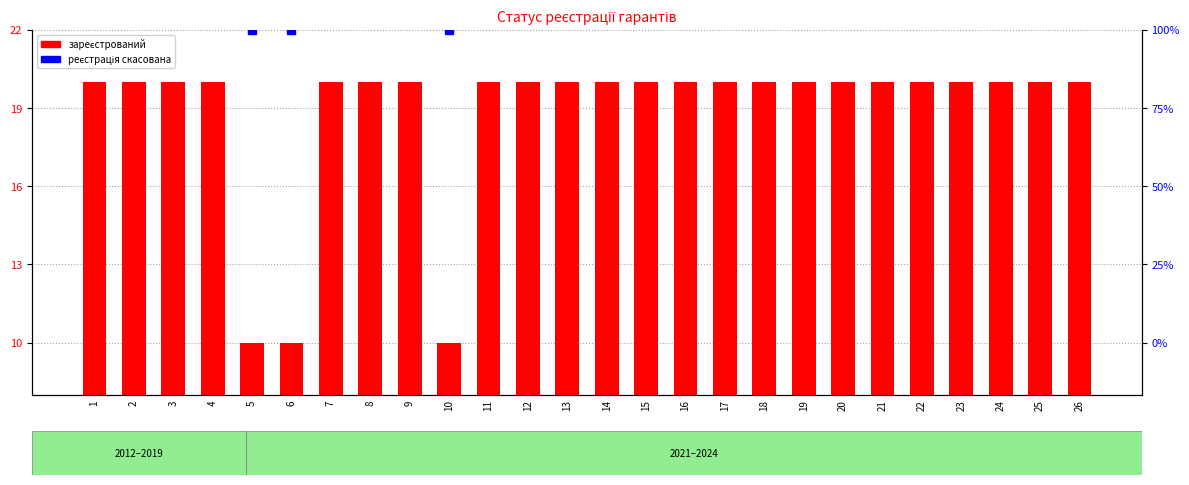

Reading right to left, list all the values displayed in this chart.

26=20	25=20	24=20	23=20	22=20	21=20	20=20	19=20	18=20	17=20	16=20	15=20	14=20	13=20	12=20	11=20	10=10	9=20	8=20	7=20	6=10	5=10	4=20	3=20	2=20	1=20